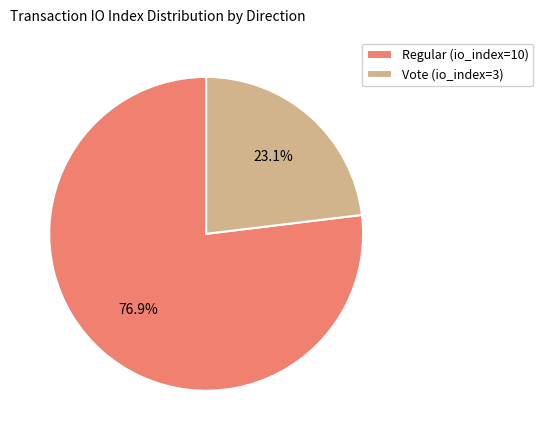

What is the total percentage of Vote (io_index=3) and Regular (io_index=10)?

100.0%